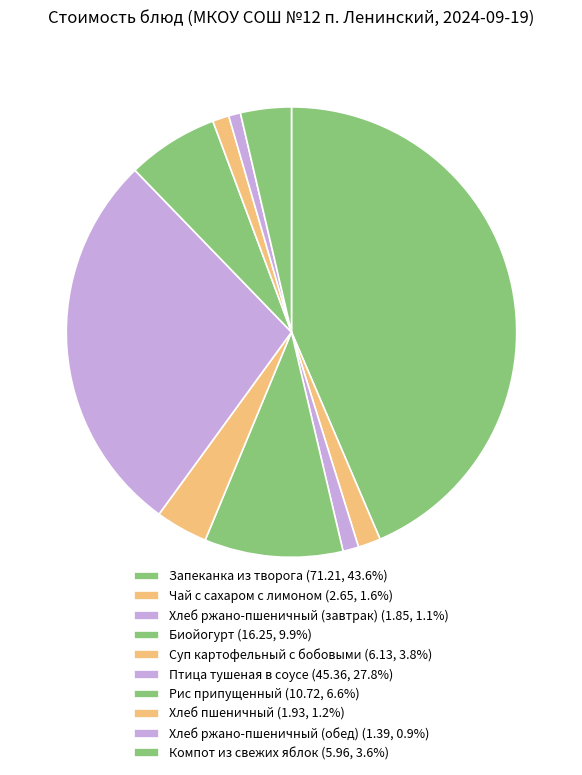

To the nearest percent, what percentage of the pie is Запеканка из творога?

44%